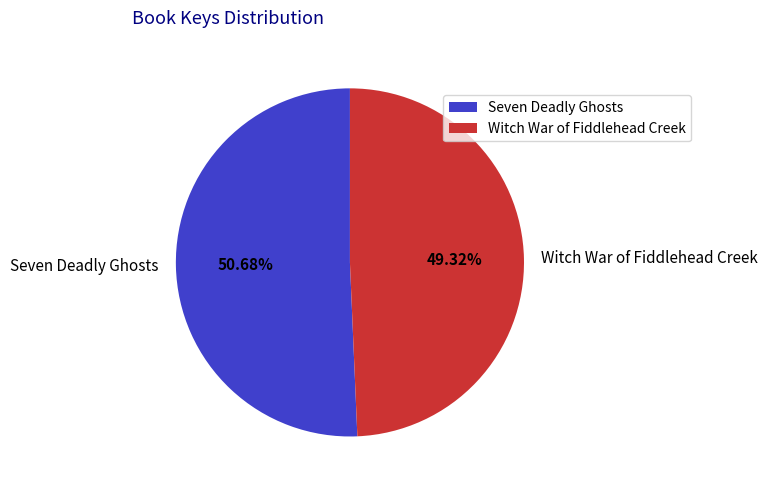

Which category accounts for the majority?

Seven Deadly Ghosts